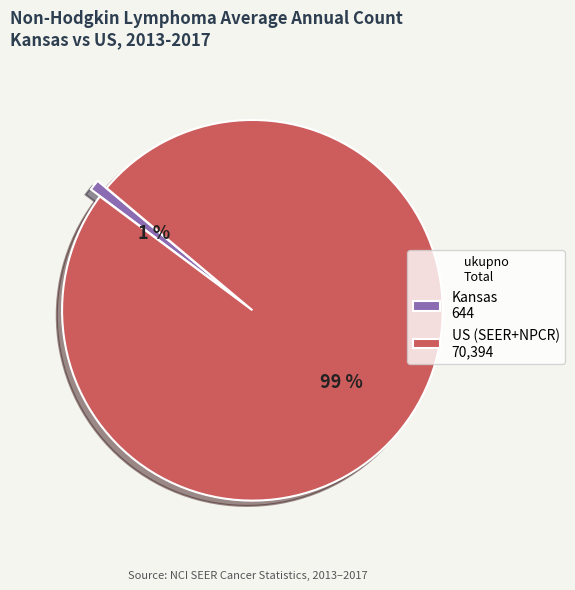

True or false: US (SEER+NPCR) accounts for 89% of the total.

False